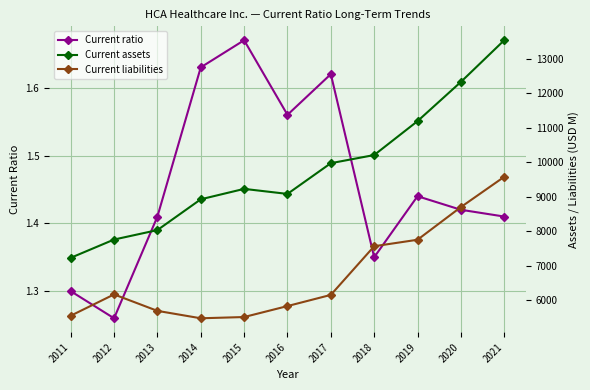

Is it true that Current assets equals 11196.0 at 2019?

True